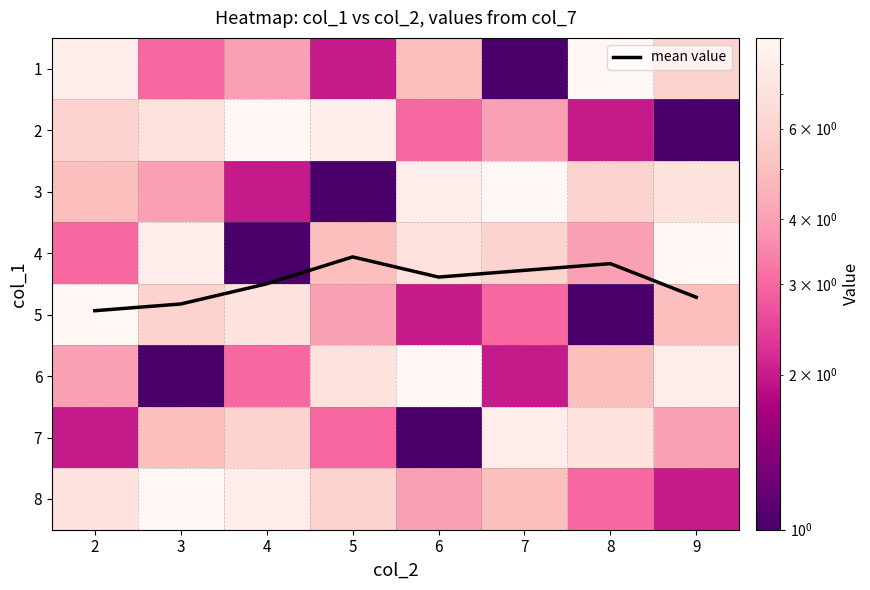

What is the sum of the mean value values at 5 and 4?

6.6